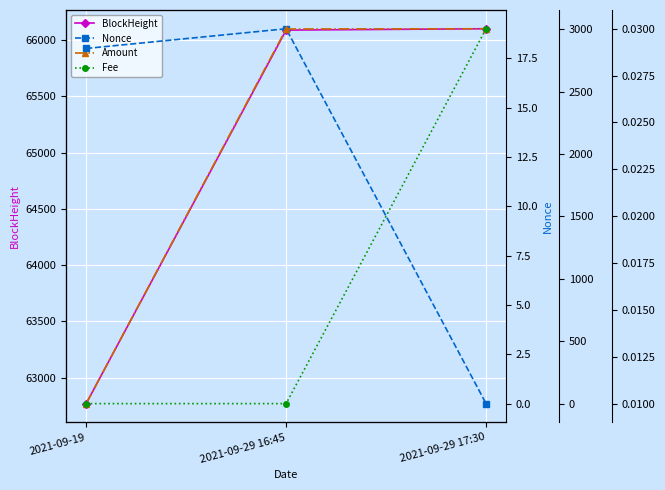

Rank the series at 2021-09-29 16:45 from highest to lowest value.

BlockHeight, Amount, Nonce, Fee